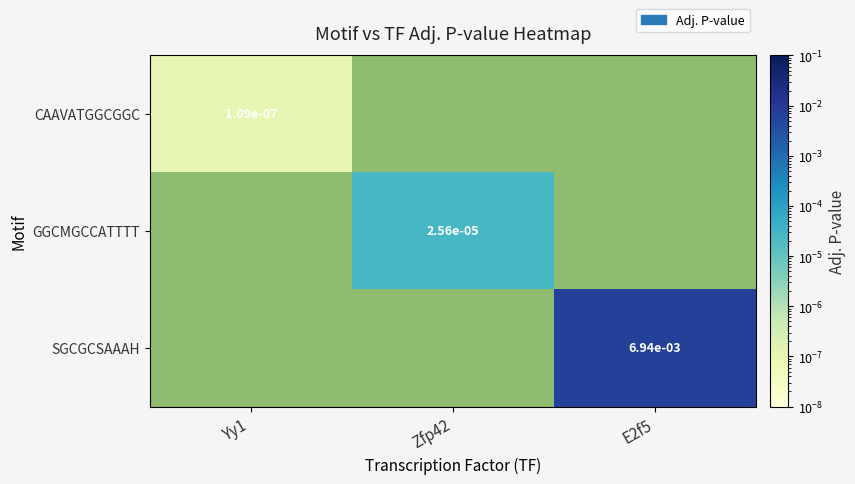

Rank the series by their average value, from lowest to highest.

CAAVATGGCGGC, GGCMGCCATTTT, SGCGCSAAAH